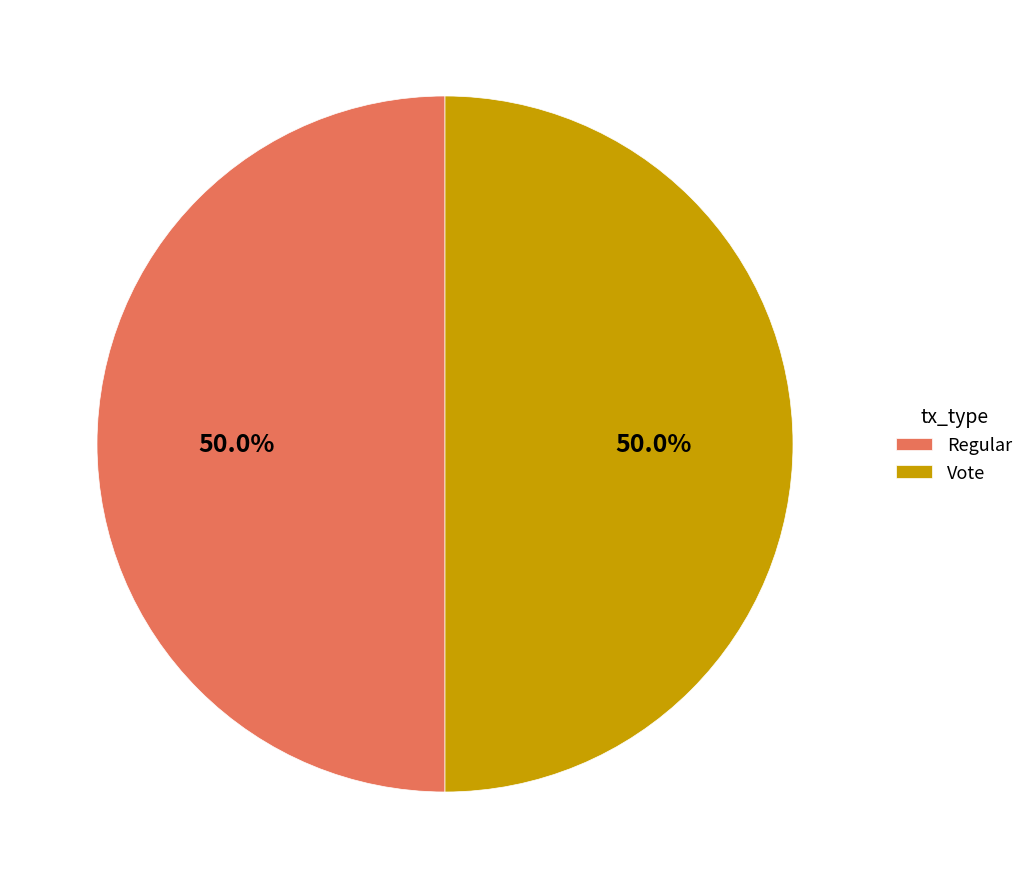

To the nearest percent, what is the average slice percentage?

50%